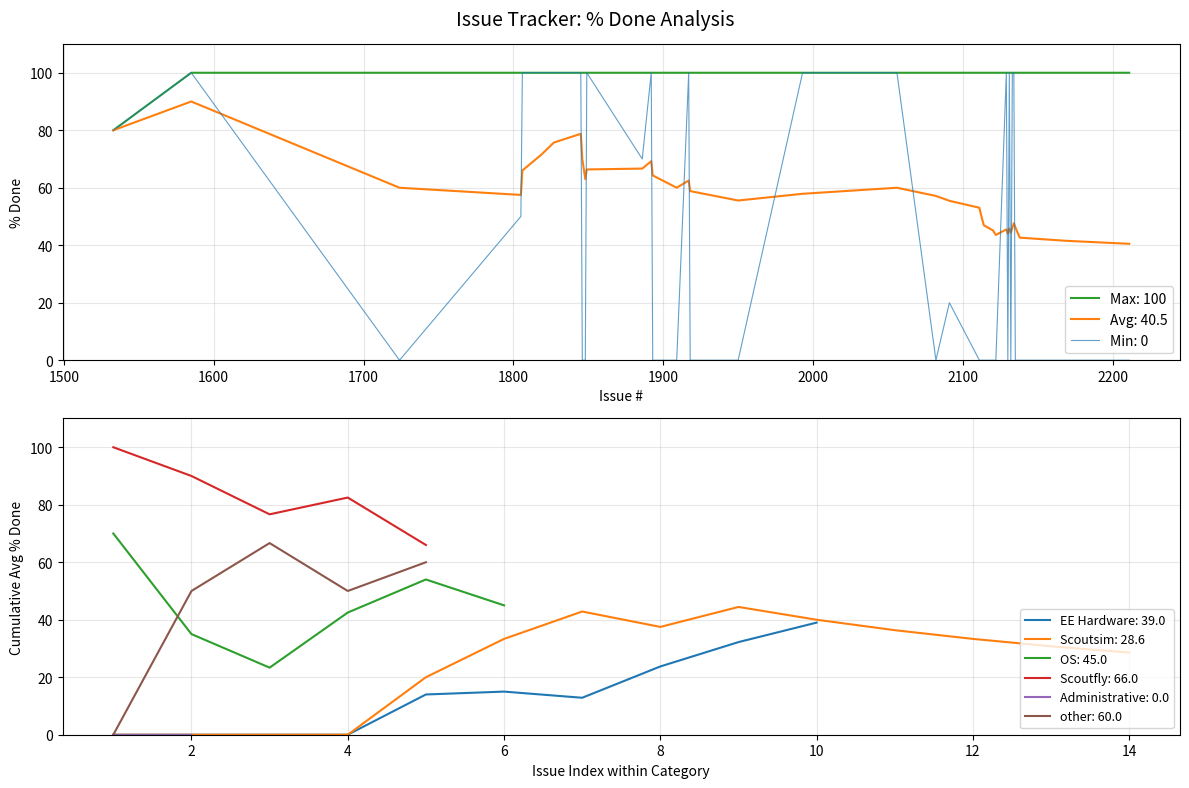

True or false: Scoutfly: 66.0 and other: 60.0 intersect in this chart.

False